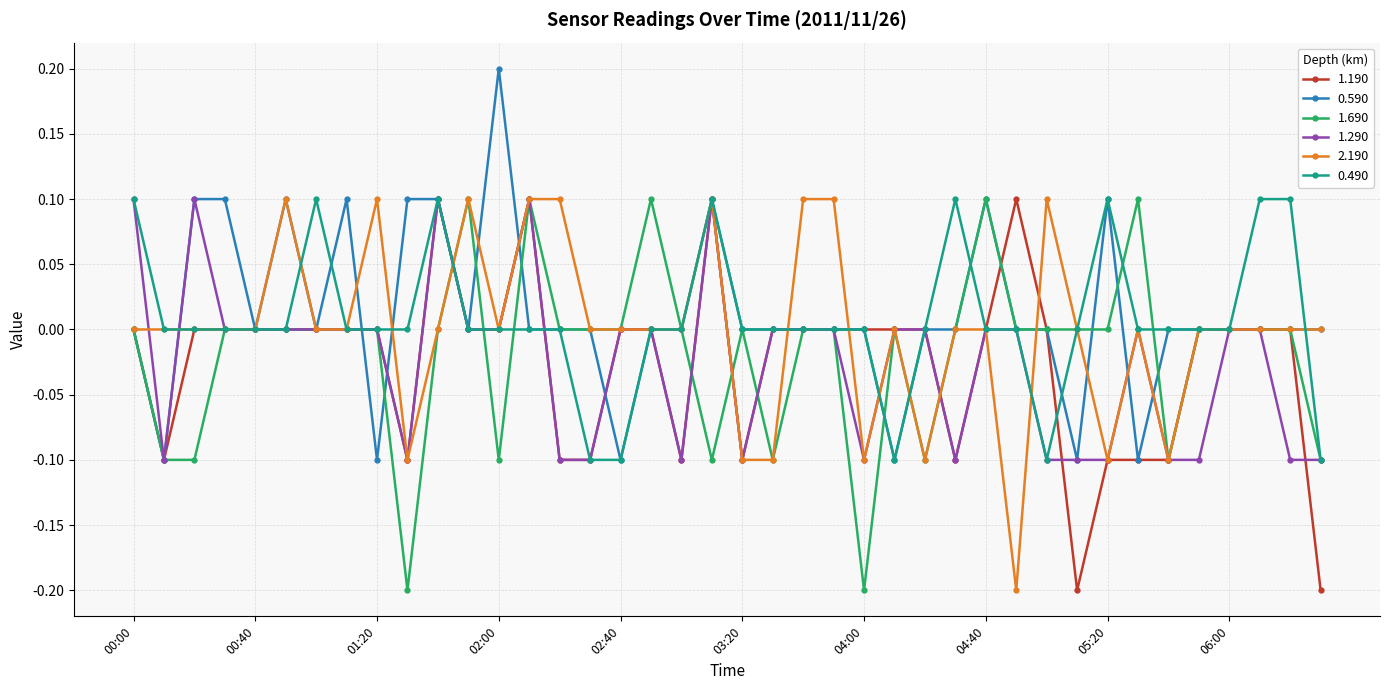

What is the value of the 1.190 point at the 34th from the left?

-0.1